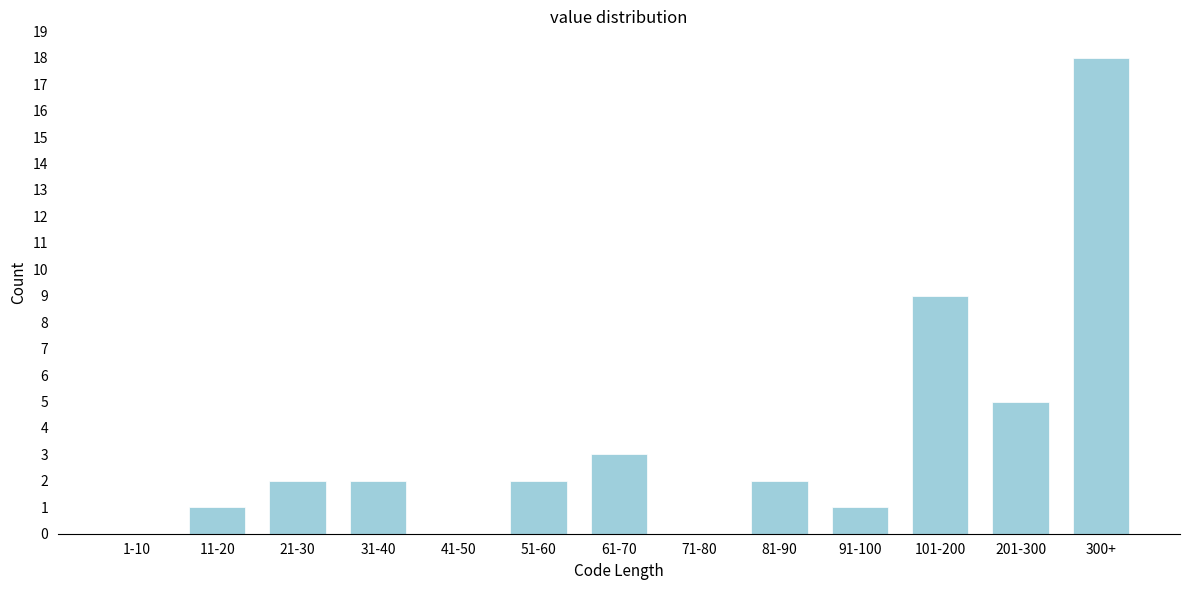

Reading left to right, list all the values displayed in this chart.

1-10=0	11-20=1	21-30=2	31-40=2	41-50=0	51-60=2	61-70=3	71-80=0	81-90=2	91-100=1	101-200=9	201-300=5	300+=18